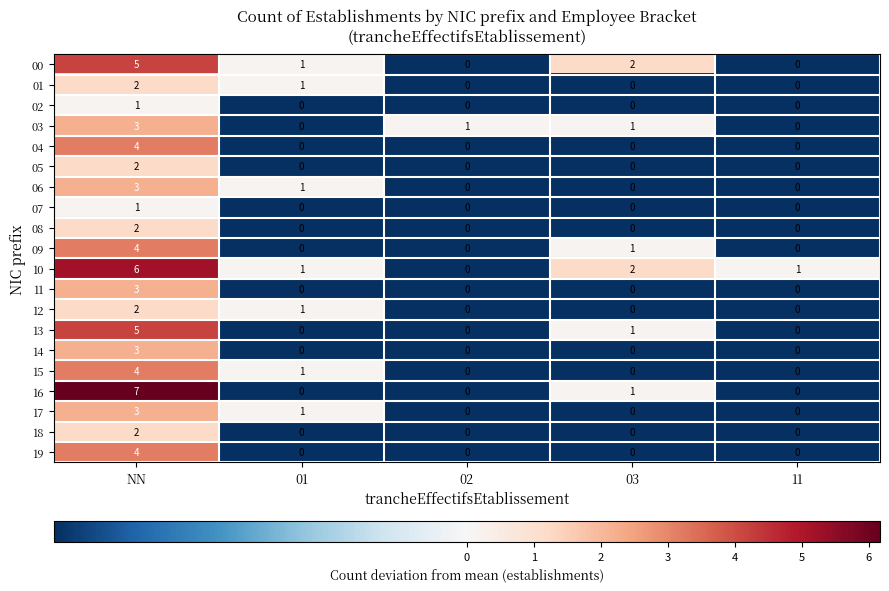

What is the spread (max minus min) of values at 02?

1